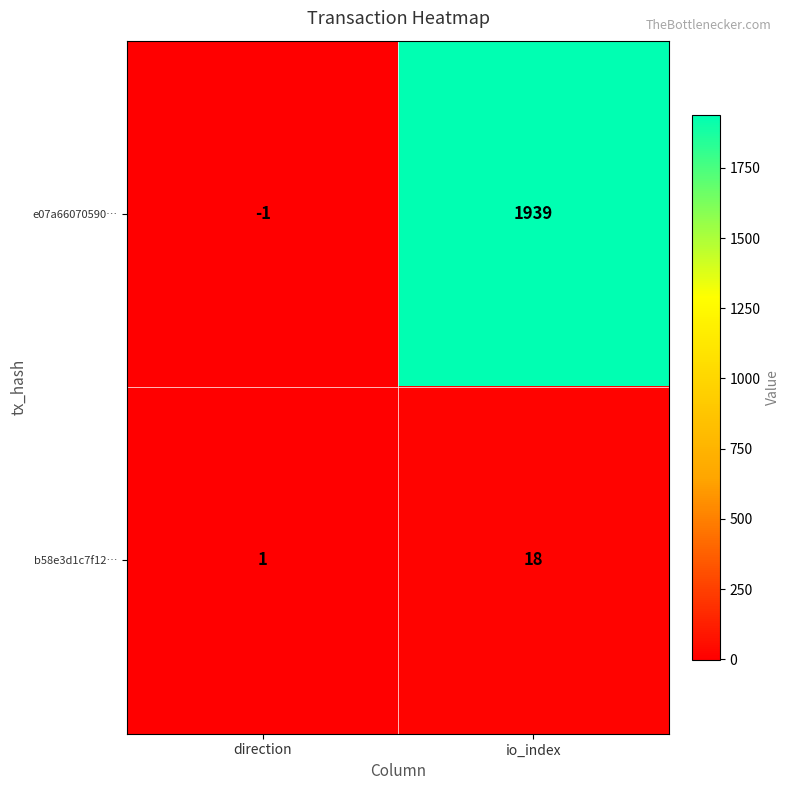

Reading right to left, extract all data points from this chart.

e07a66070590…: 1939	-1
b58e3d1c7f12…: 18	1